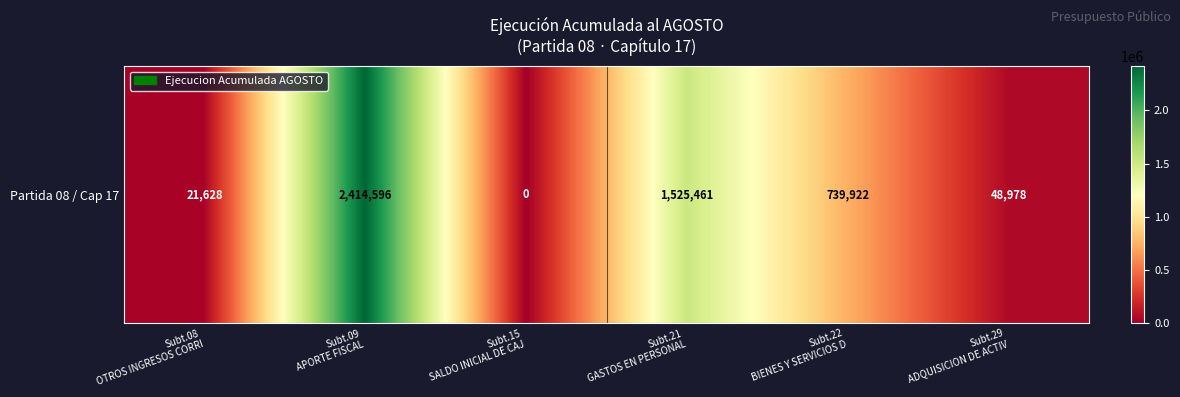

Which label corresponds to the largest value in the chart?

Subt.09
APORTE FISCAL